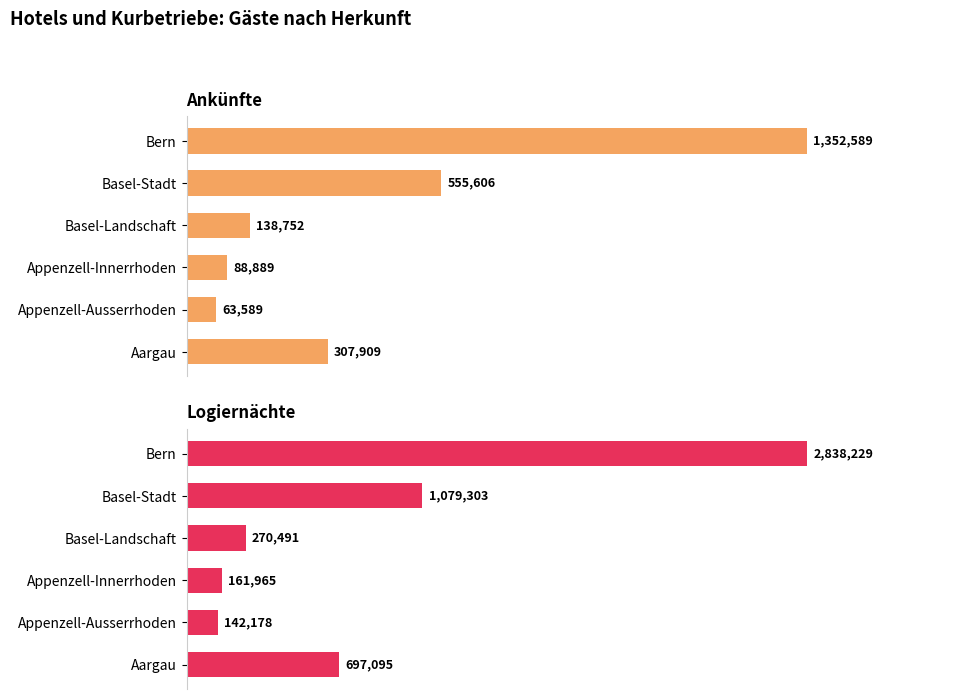

What is the minimum value for Logiernächte?

142178